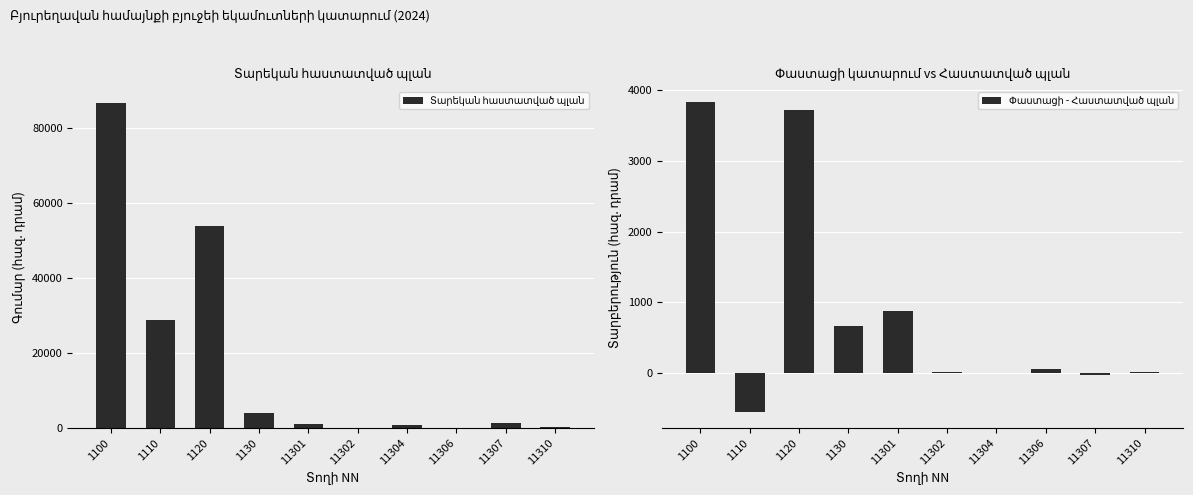

Reading left to right, list all the values displayed in this chart.

Տարեկան հաստատված պլան: 86574.4	28809.8	53913.6	3851.0	1000.0	100.0	800.0	50.0	1416.0	160.0
Փաստացի - Հաստատված պլան: 3829.2	-557.3	3722.0	664.5	880.0	19.0	-1.0	50.0	-30.0	21.0